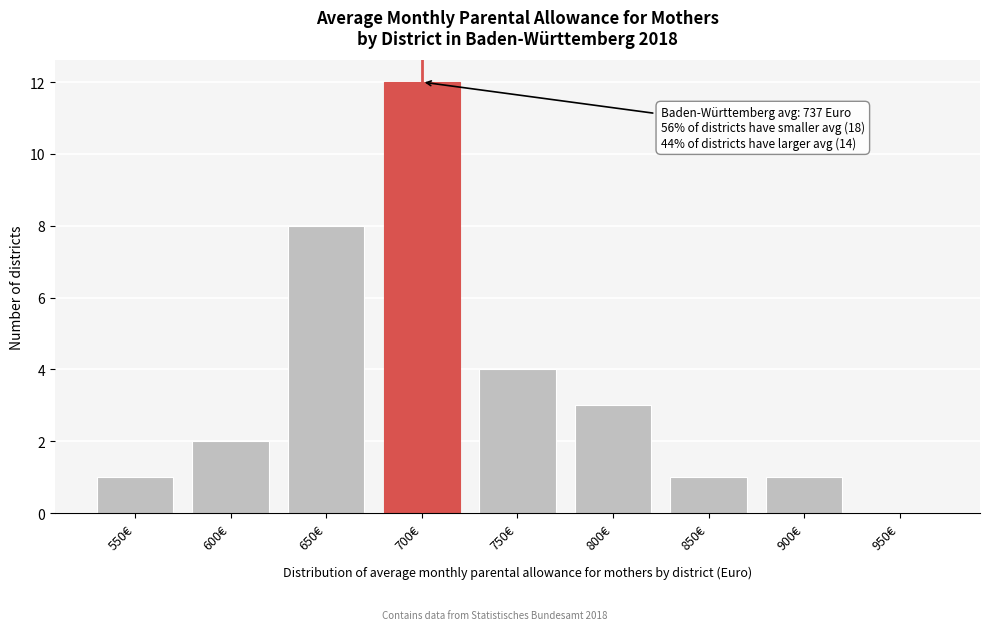

Reading left to right, transcribe all the data shown in this chart.

550€=1	600€=2	650€=8	700€=12	750€=4	800€=3	850€=1	900€=1	950€=0